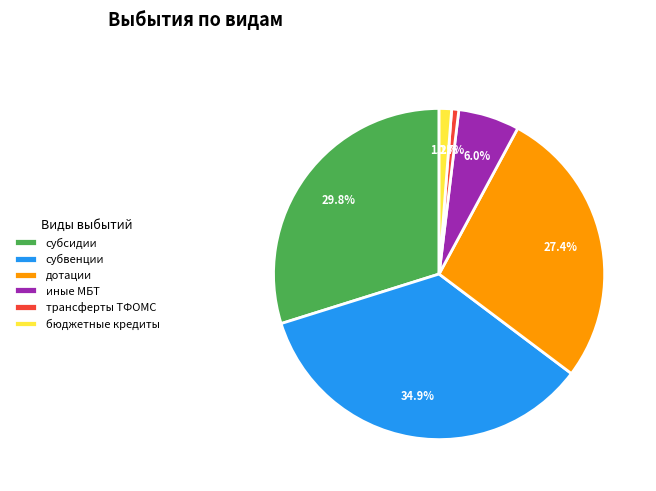

Between бюджетные кредиты and трансферты ТФОМС, which is larger?

бюджетные кредиты